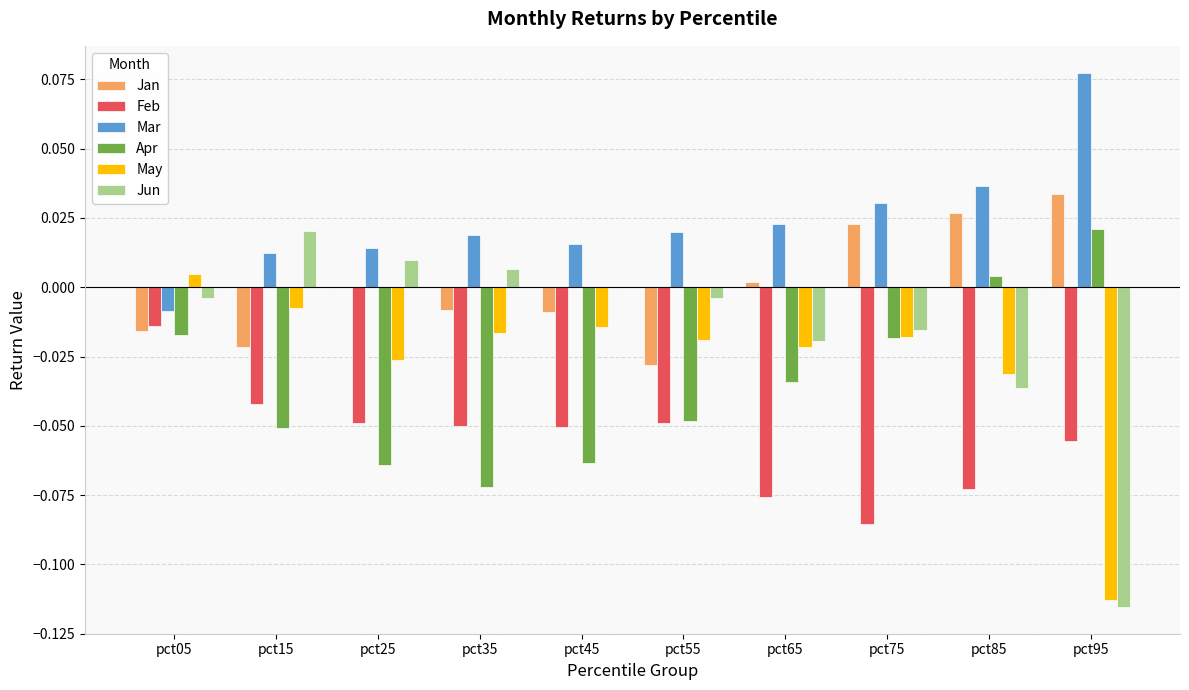

Which series has the largest total across all categories?

Mar